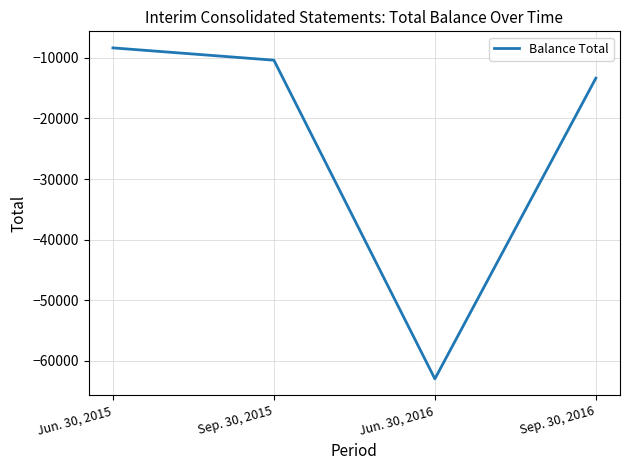

Which has a higher value, Jun. 30, 2016 or Sep. 30, 2015?

Sep. 30, 2015